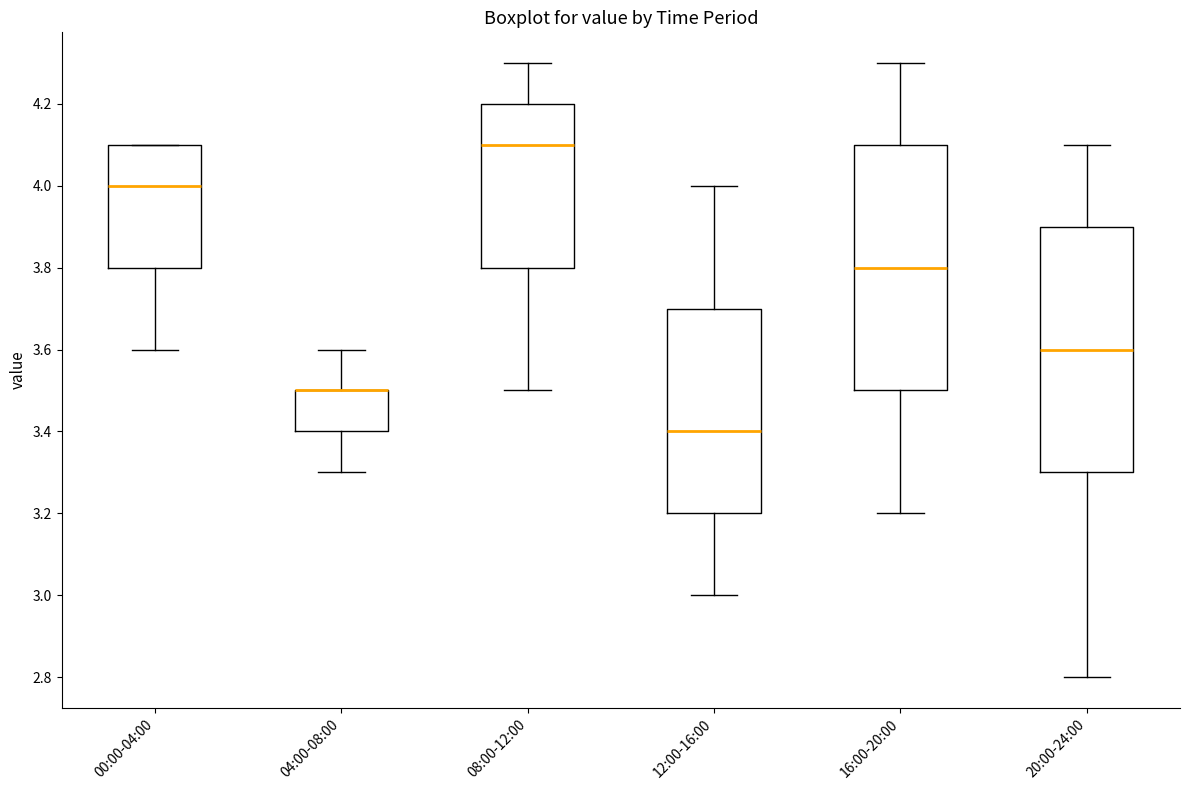

Reading left to right, read every box against the y-axis: the position of its median line, the range the box covers, and the ends of its whiskers. The values are not printed on the chart, so give them approximately, as read against the axis.

00:00-04:00: median 4.0, box 3.8 to 4.1, whiskers 3.6 to 4.1
04:00-08:00: median 3.5 (drawn on the box's upper edge), box 3.4 to 3.5, whiskers 3.3 to 3.6
08:00-12:00: median 4.1, box 3.8 to 4.2, whiskers 3.5 to 4.3
12:00-16:00: median 3.4, box 3.2 to 3.7, whiskers 3.0 to 4.0
16:00-20:00: median 3.8, box 3.5 to 4.1, whiskers 3.2 to 4.3
20:00-24:00: median 3.6, box 3.3 to 3.9, whiskers 2.8 to 4.1